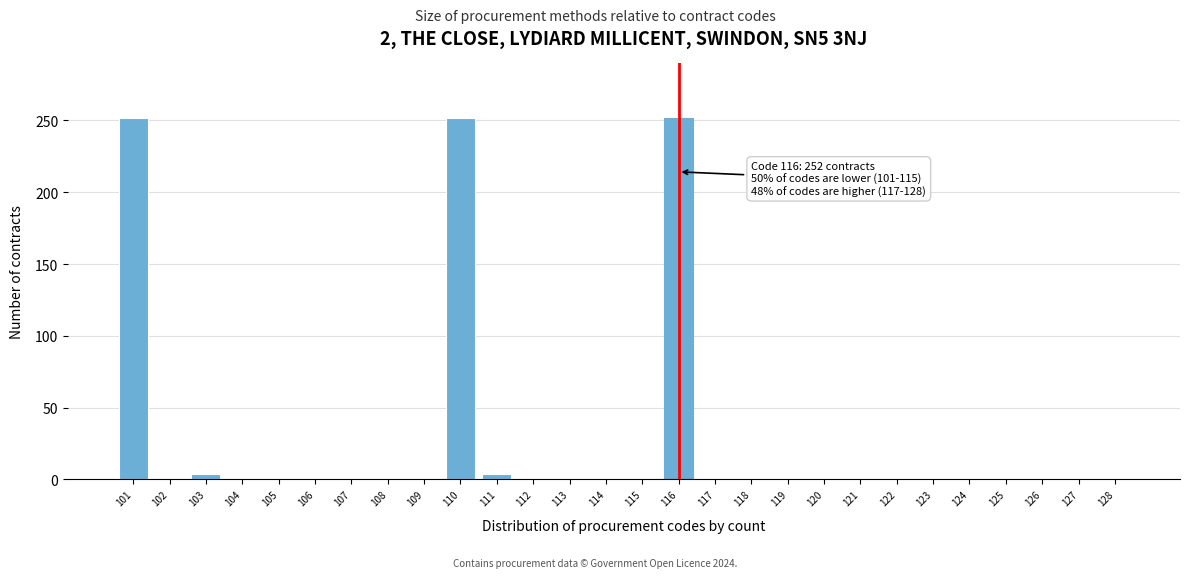

Reading left to right, transcribe all the data shown in this chart.

101=252	102=0	103=4	104=0	105=0	106=0	107=0	108=0	109=0	110=252	111=4	112=0	113=0	114=0	115=0	116=252	117=0	118=0	119=0	120=0	121=0	122=0	123=0	124=0	125=0	126=0	127=0	128=0